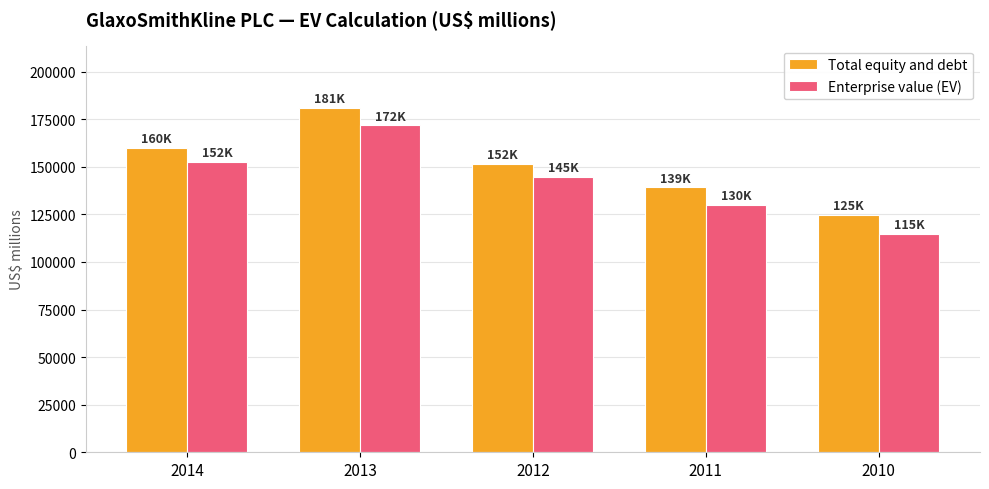

At which label is Enterprise value (EV) closest to 143330?

2012